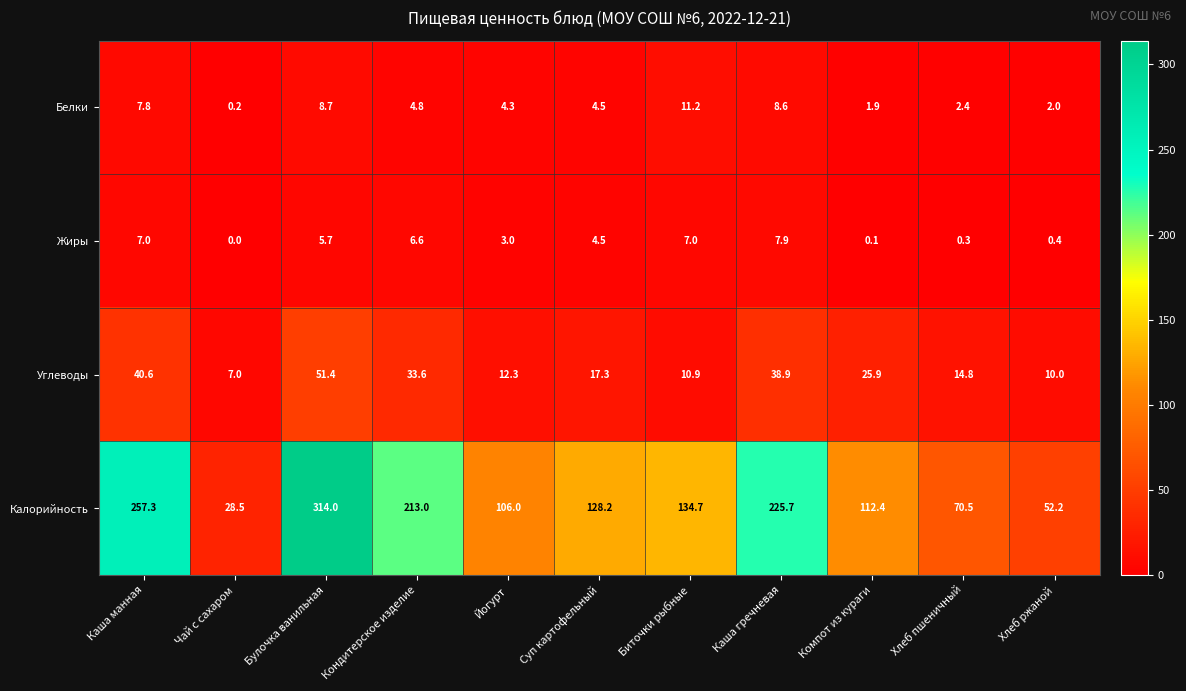

What is the approximate value of Калорийность at Каша манная?

257.3